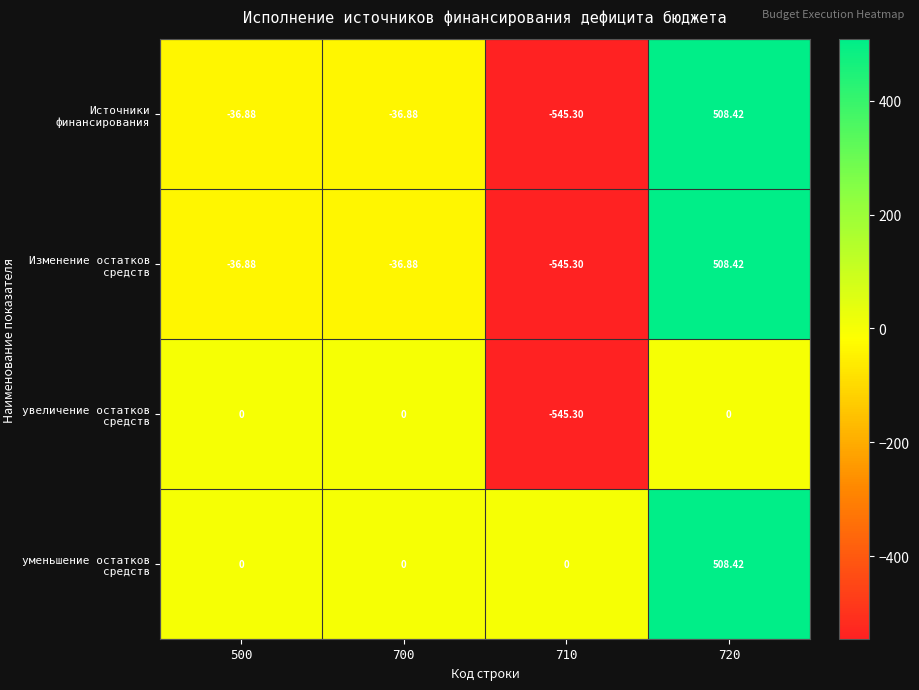

Is the value of Изменение остатков средств at 720 greater than the value of Источники финансирования at 500?

Yes